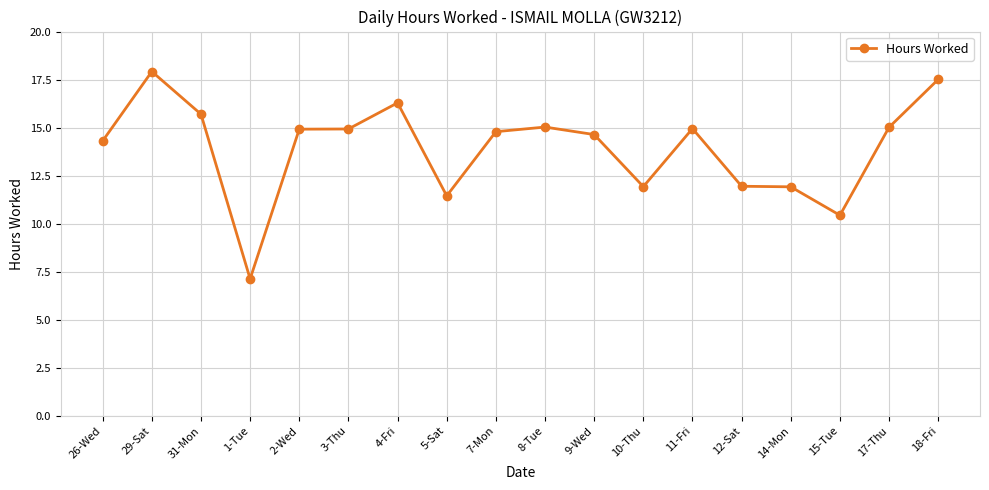

True or false: the data shows 3.3 at 14-Mon.

False